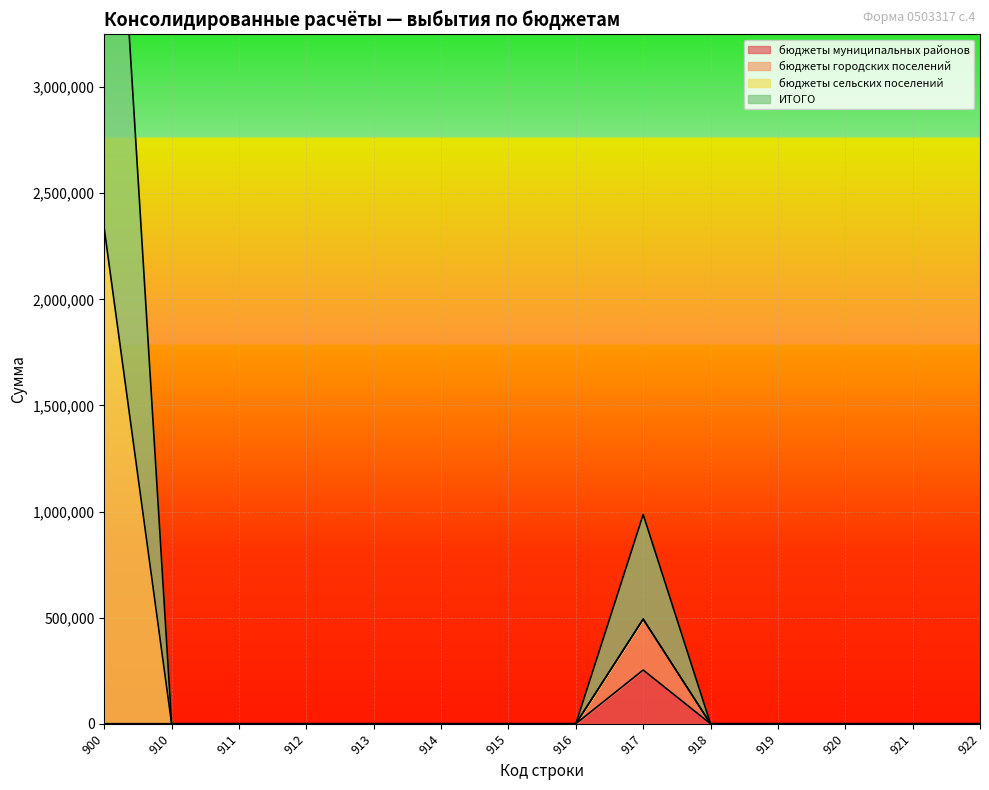

True or false: бюджеты сельских поселений and ИТОГО cross at least once.

False